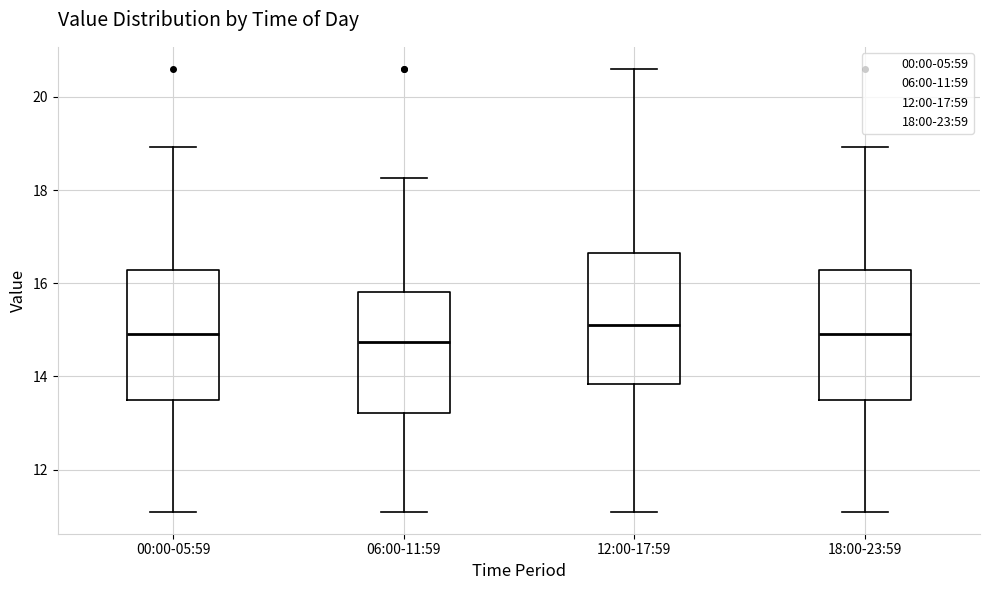

Where is the upper edge of the box for 00:00-05:59 on the y-axis? The values are not printed on the chart, so give them approximately, as read against the axis.

16.2